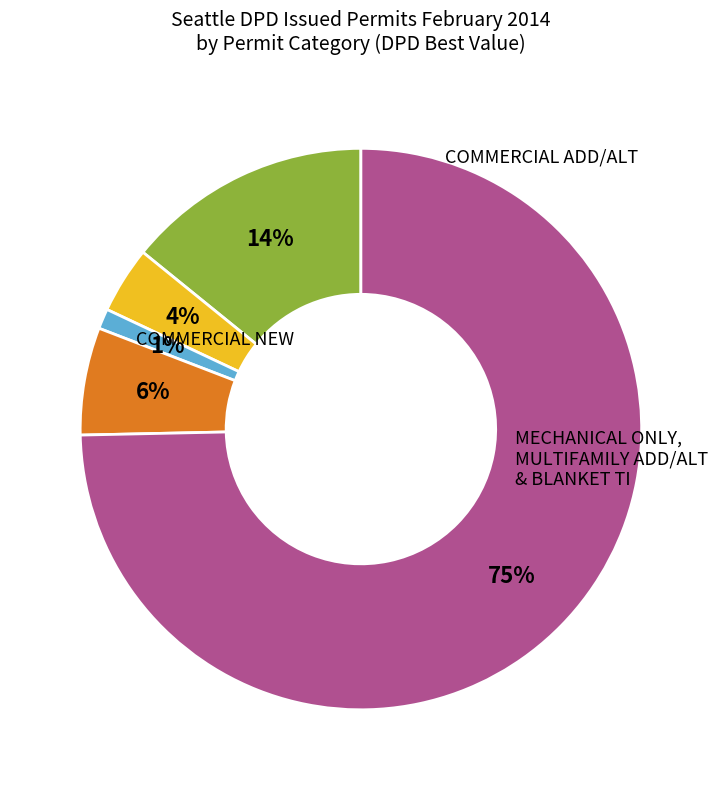

Does any single category account for the majority?

Yes